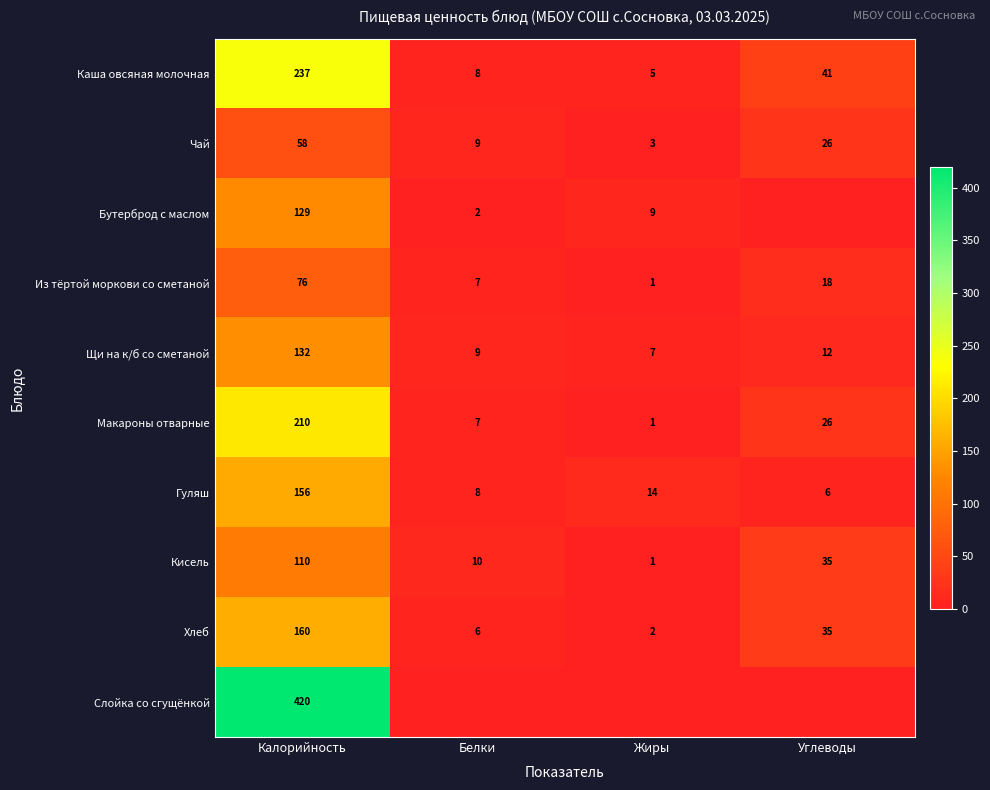

At which label is Из тёртой моркови со сметаной closest to 38?

Углеводы